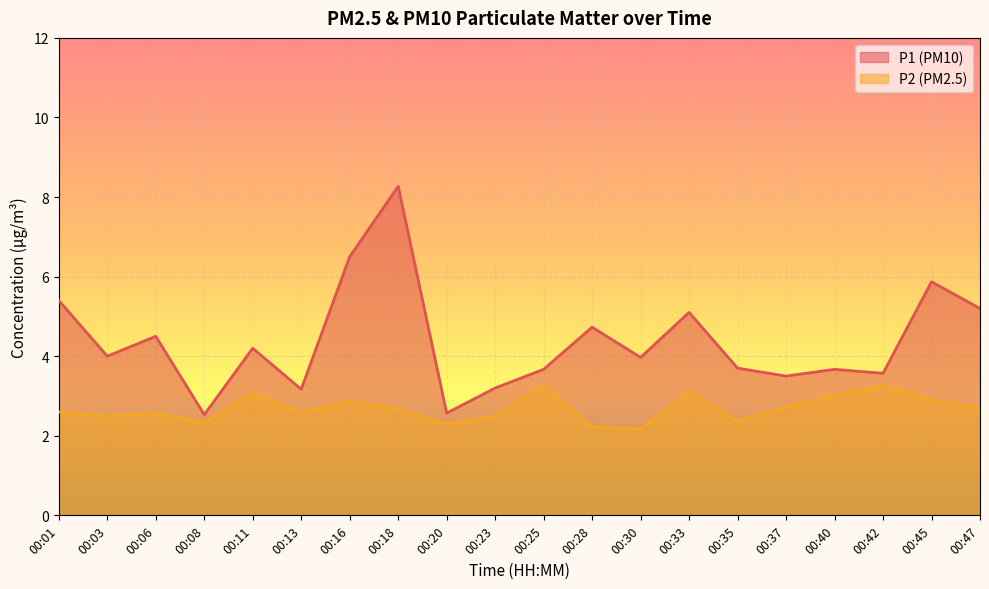

What is the sum of the P1 values at 00:18 and 00:42?

11.8